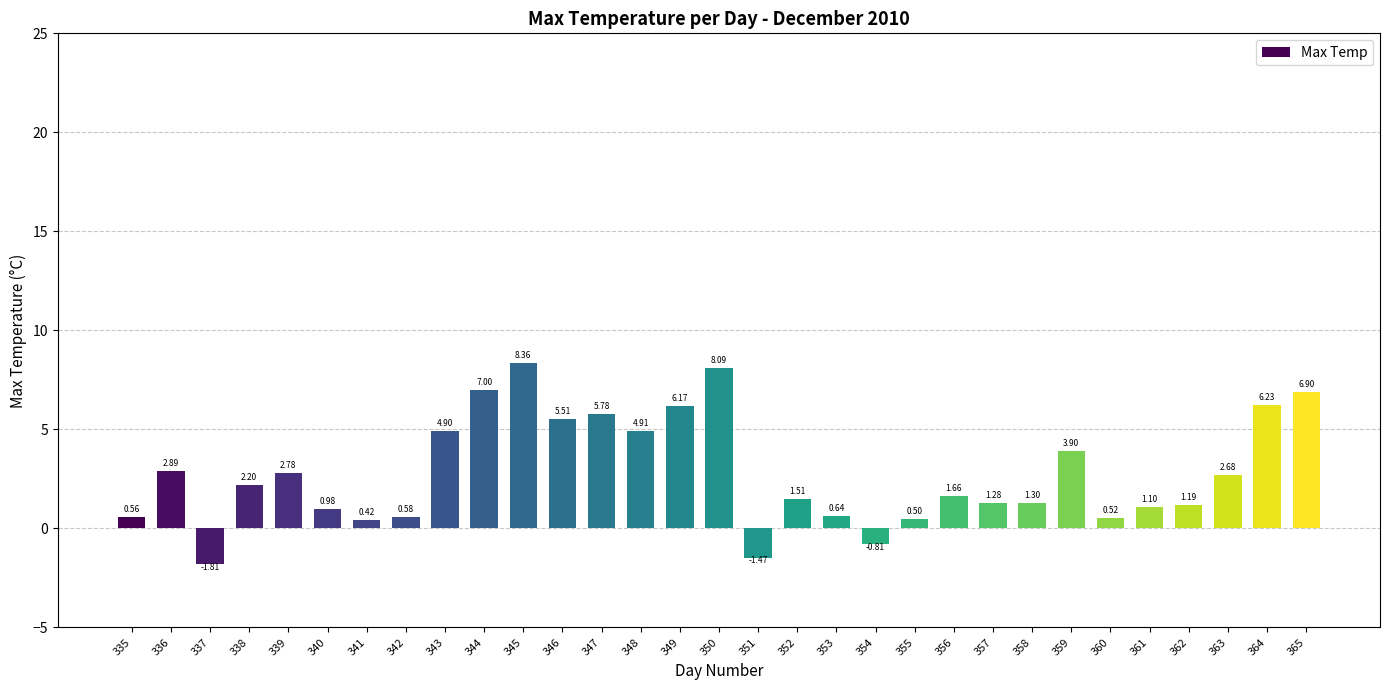

What is the difference between the second highest and second lowest values?

9.6